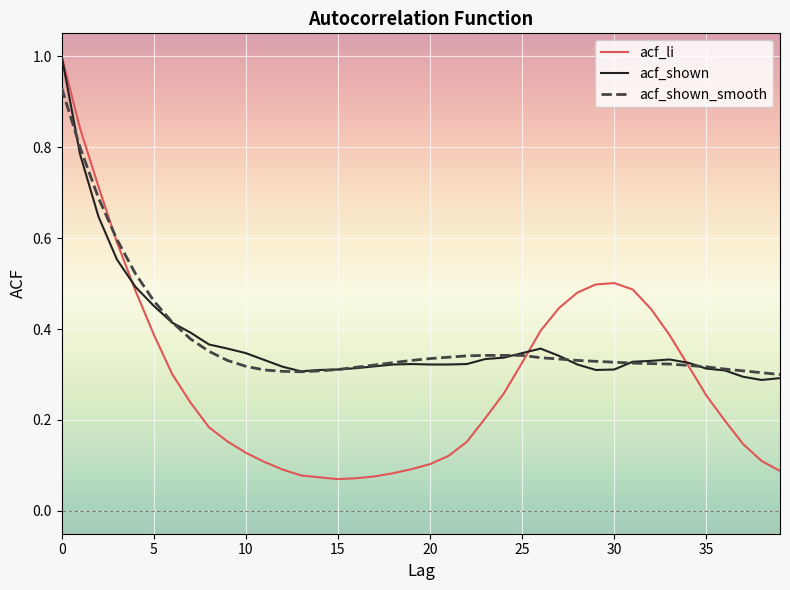

What is the maximum value shown in the chart?

1.0